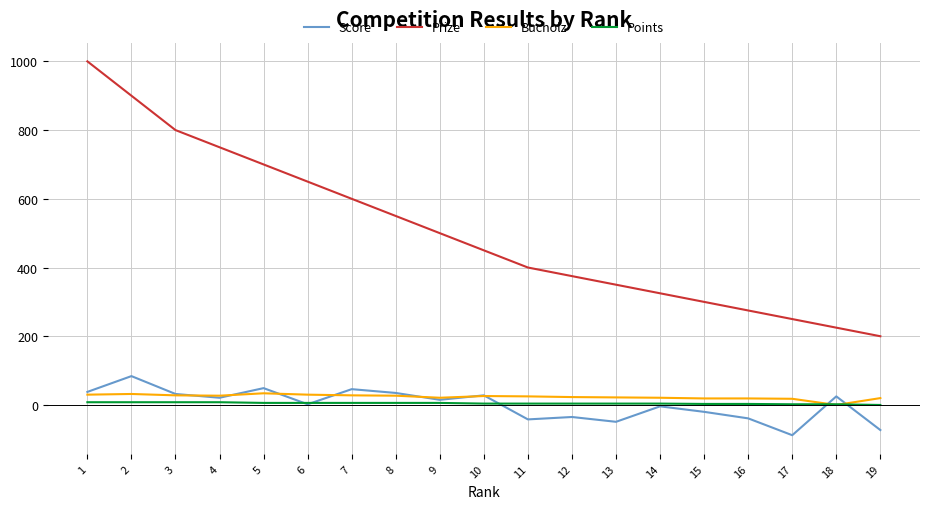

What is the smallest value displayed?

-88